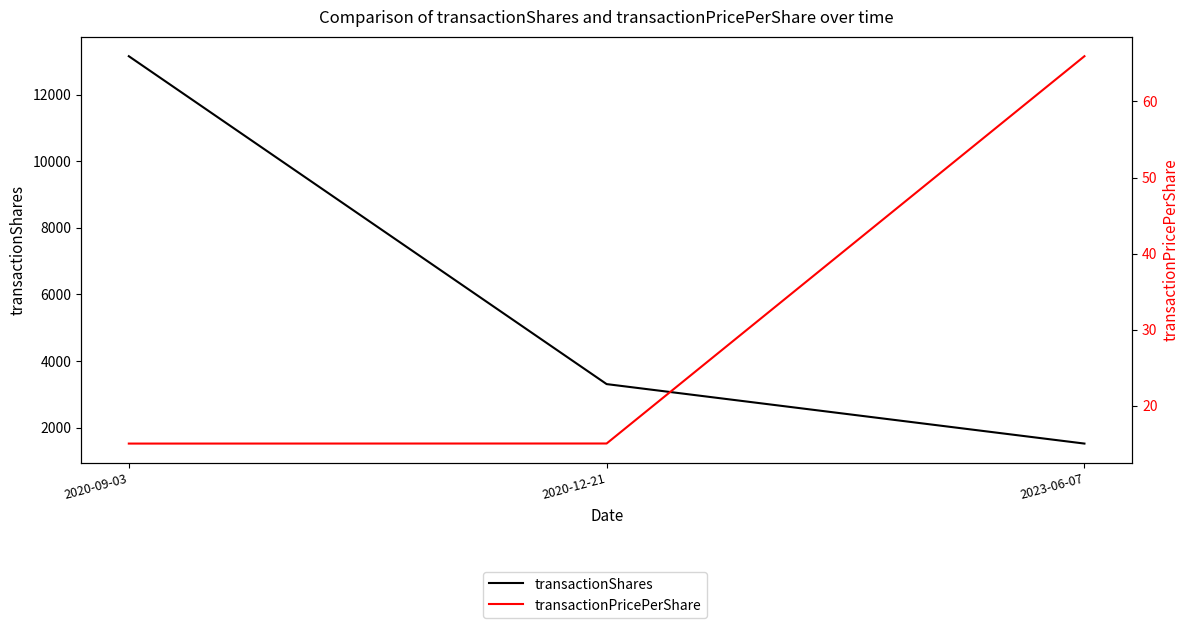

What is the label of the 1st point from the right?

2023-06-07